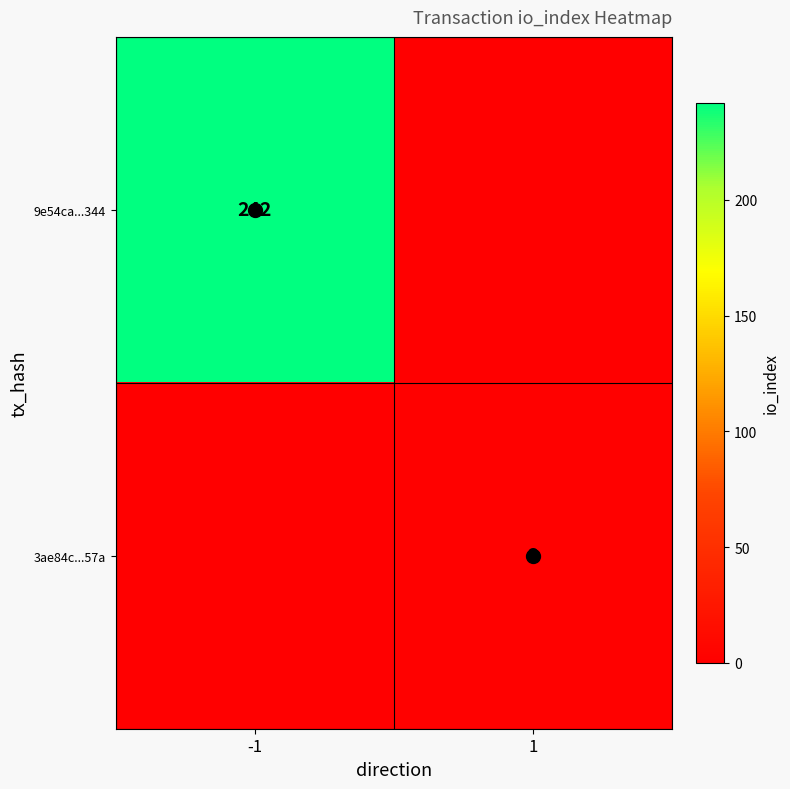

What is the maximum value shown in the chart?

242